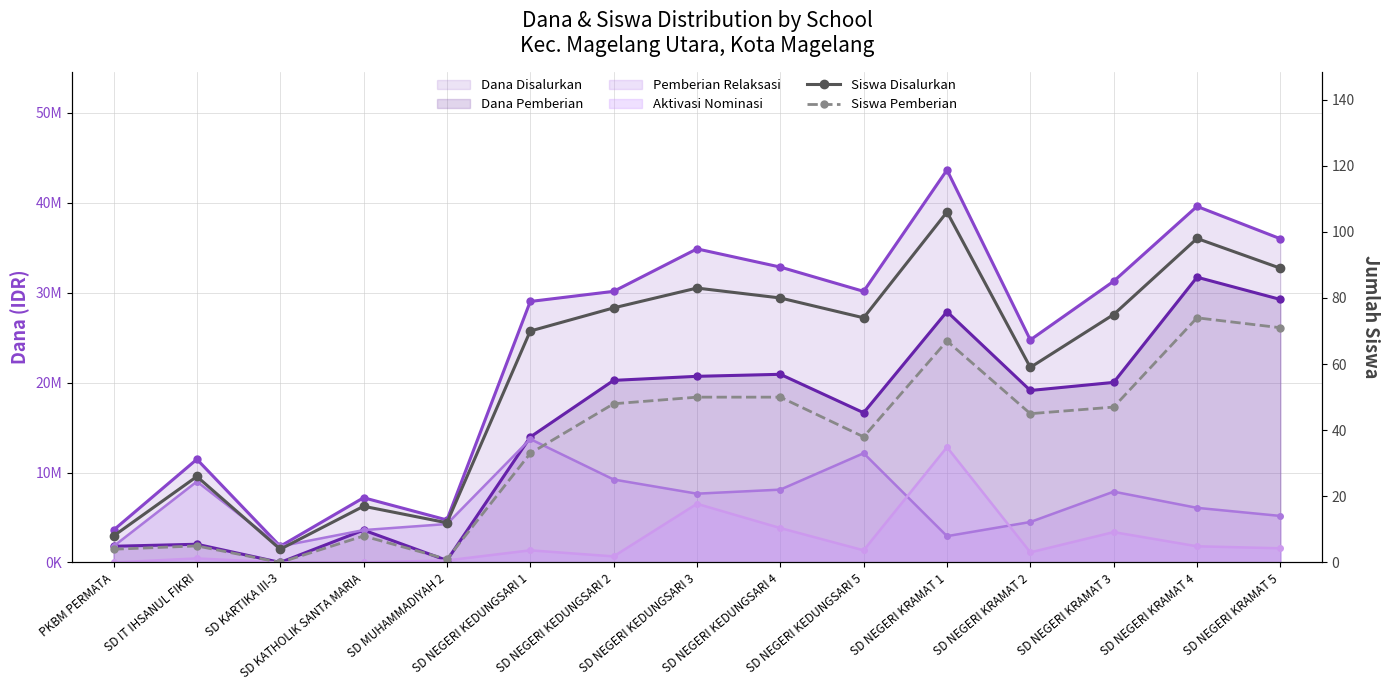

What is the label of the 10th point from the left?

SD NEGERI KEDUNGSARI 5